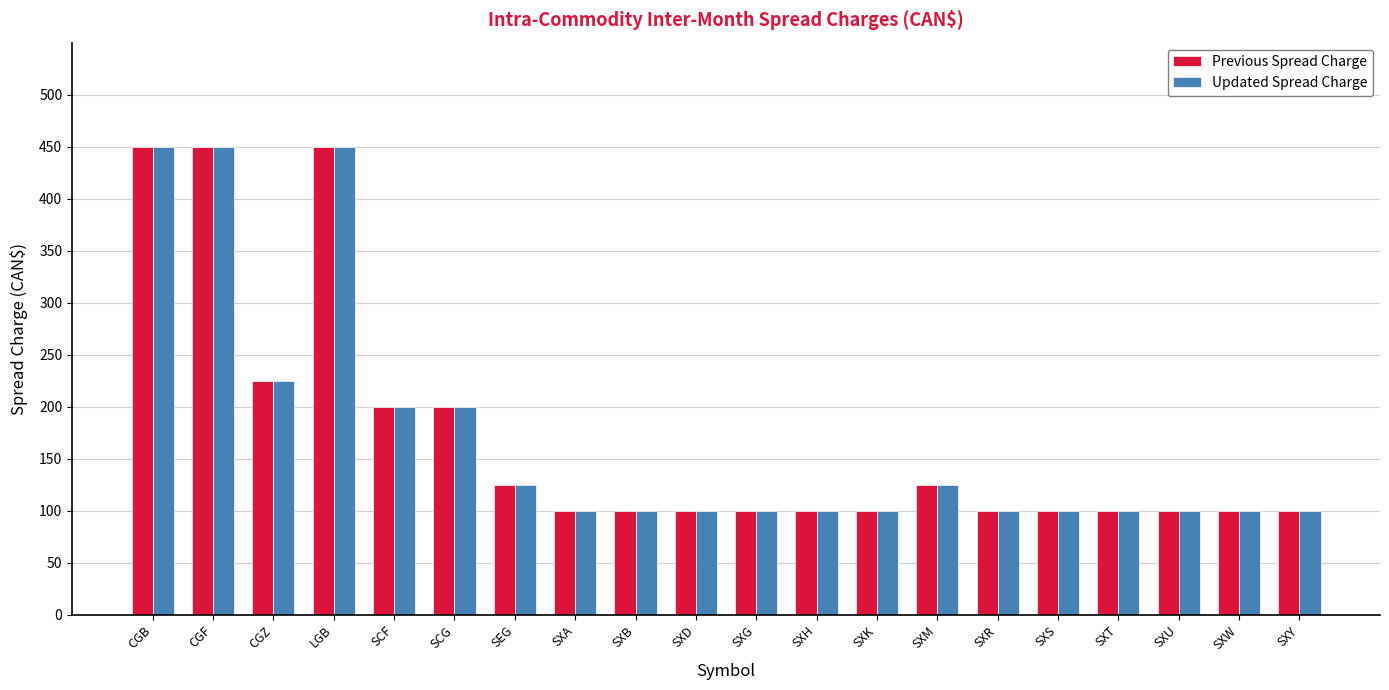

Reading left to right, list all the values displayed in this chart.

Previous Spread Charge: CGB=450	CGF=450	CGZ=225	LGB=450	SCF=200	SCG=200	SEG=125	SXA=100	SXB=100	SXD=100	SXG=100	SXH=100	SXK=100	SXM=125	SXR=100	SXS=100	SXT=100	SXU=100	SXW=100	SXY=100
Updated Spread Charge: CGB=450	CGF=450	CGZ=225	LGB=450	SCF=200	SCG=200	SEG=125	SXA=100	SXB=100	SXD=100	SXG=100	SXH=100	SXK=100	SXM=125	SXR=100	SXS=100	SXT=100	SXU=100	SXW=100	SXY=100